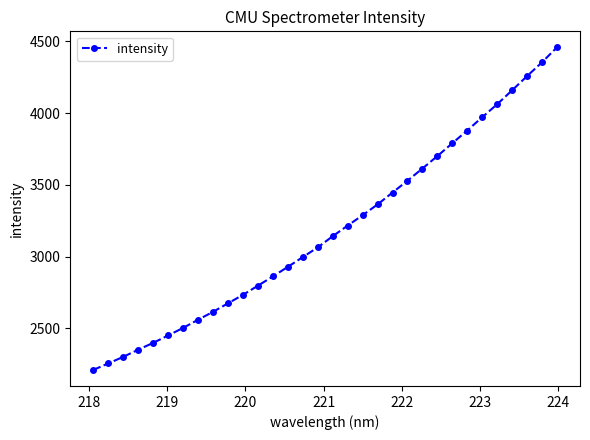

Is this an area chart (filled region under the line)?

No